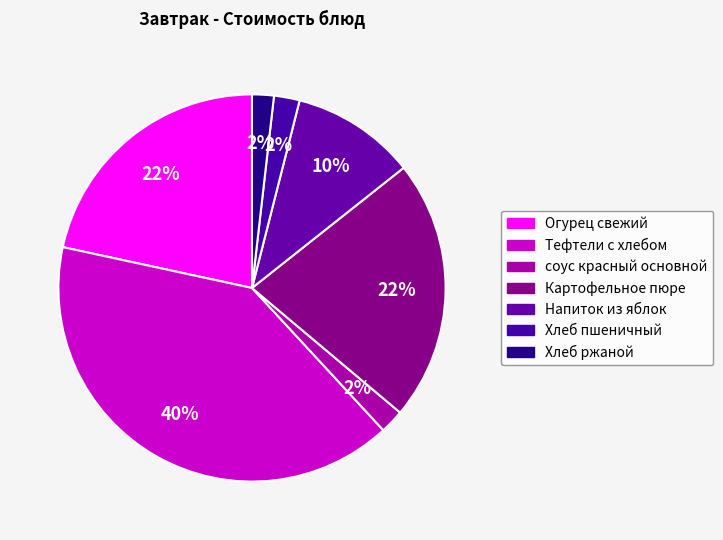

Does any single category account for the majority?

No